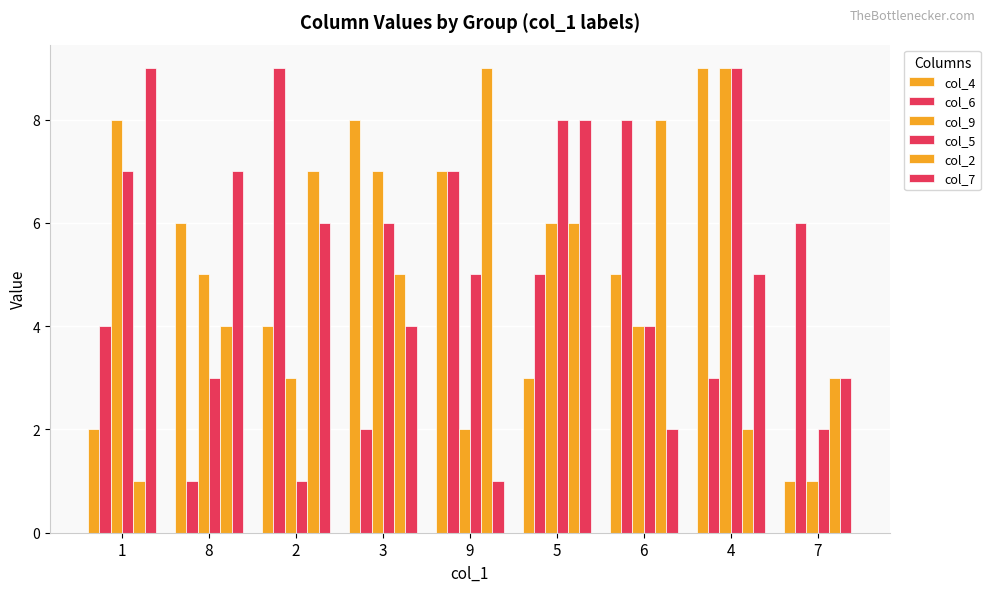

The value of col_9 at 2 is 2. True or false?

False